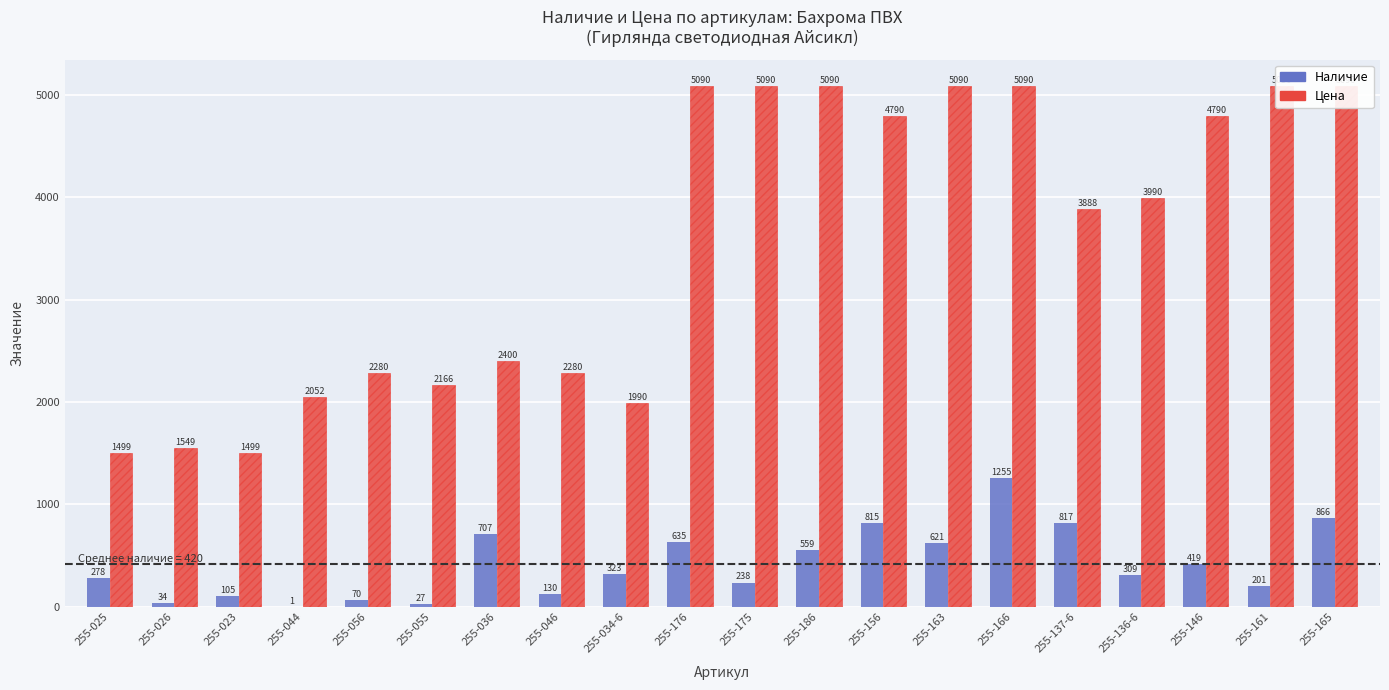

Which has a higher value, 255-156 or 255-175?

255-156